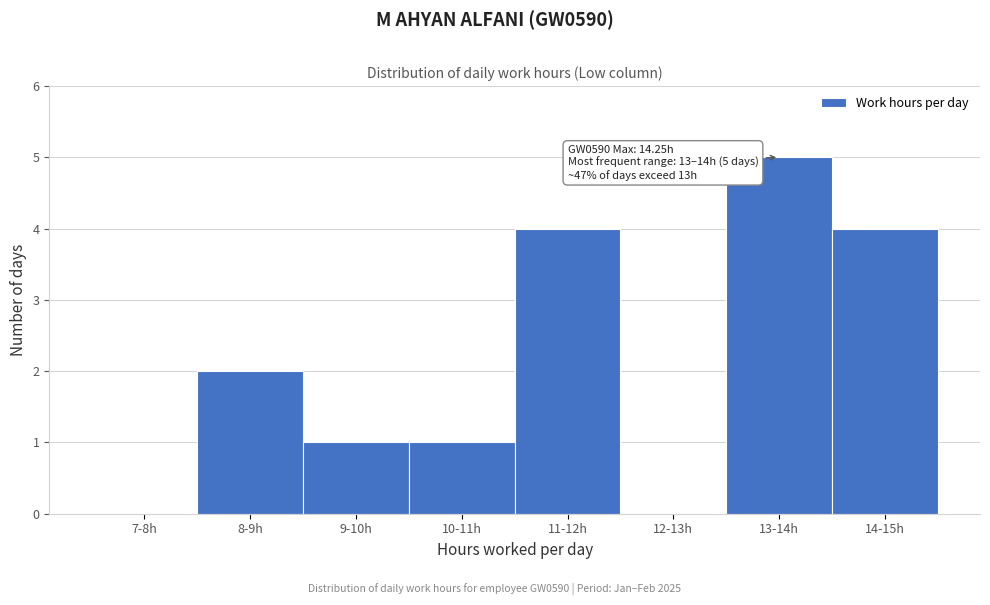

Reading left to right, list all the values displayed in this chart.

7-8h=0	8-9h=2	9-10h=1	10-11h=1	11-12h=4	12-13h=0	13-14h=5	14-15h=4